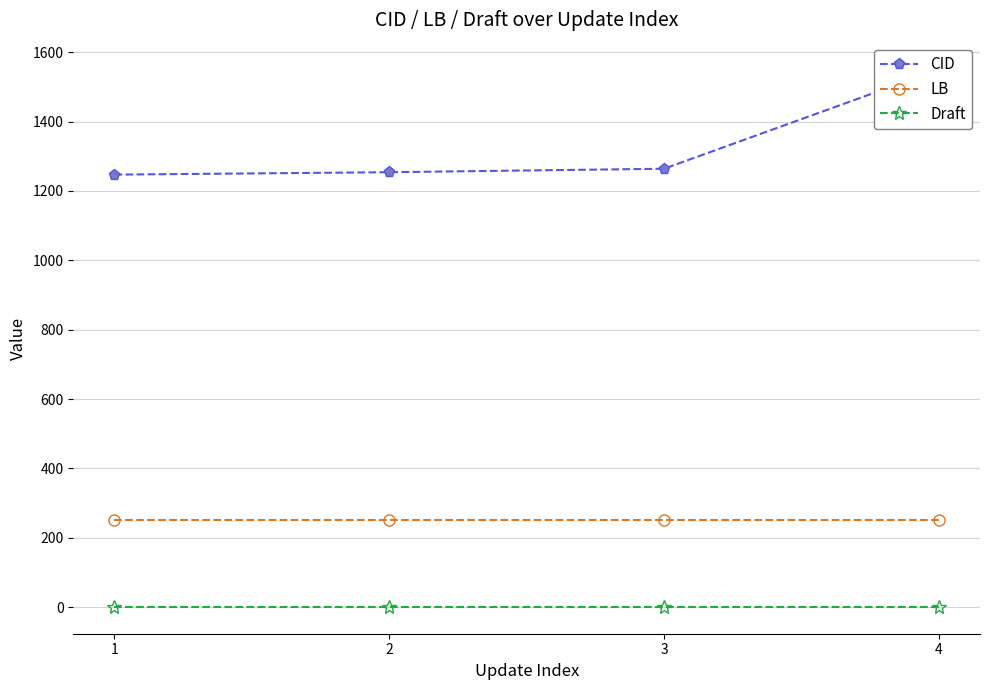

List the labels in order of CID value, largest first.

4, 3, 2, 1